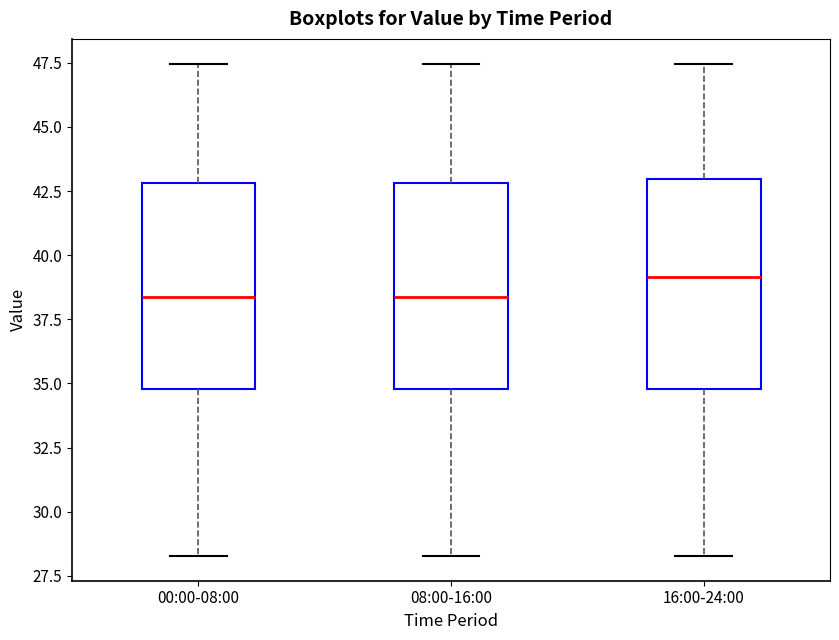

Which box's median line is the highest?

16:00-24:00